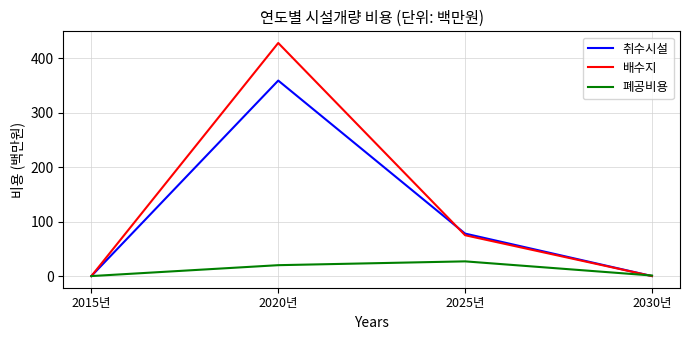

Which series changed the most between 2015년 and 2020년?

배수지